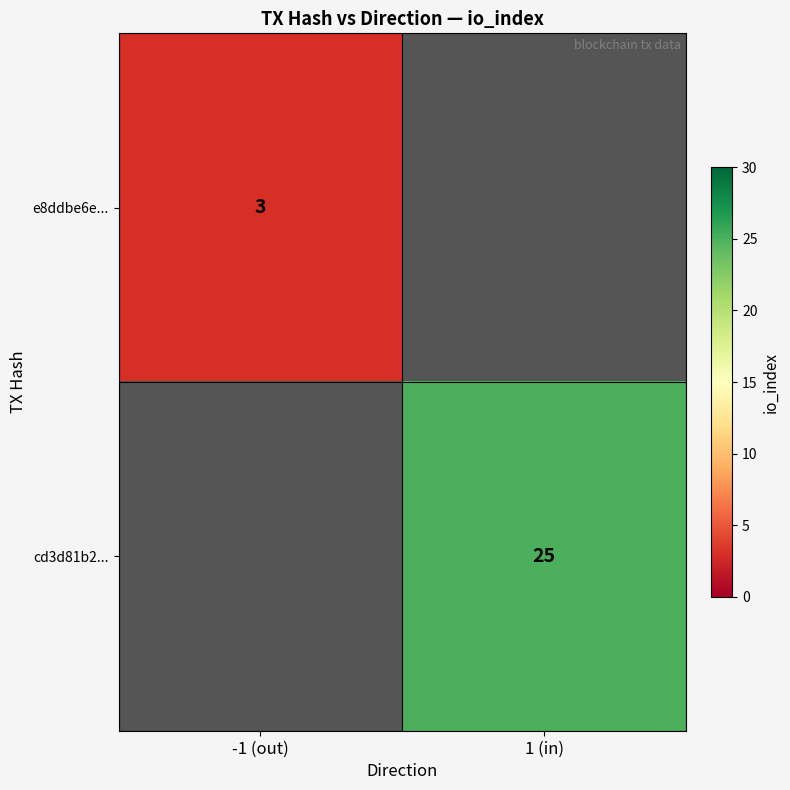

True or false: cd3d81b2... has a value of 25 at 1 (in).

True